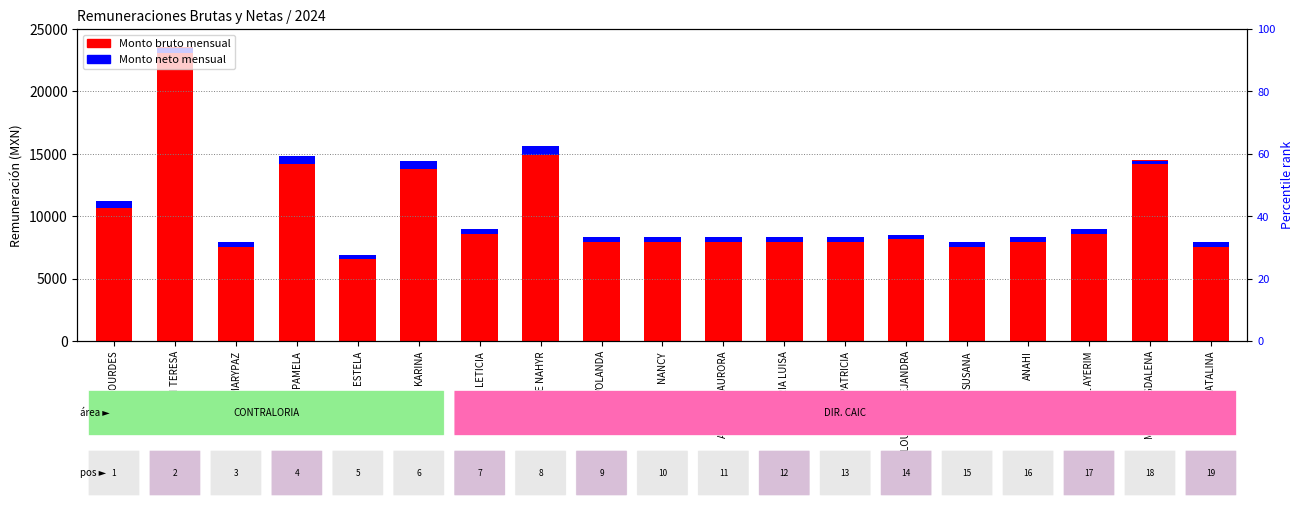

Which series has the largest total across all categories?

Monto bruto